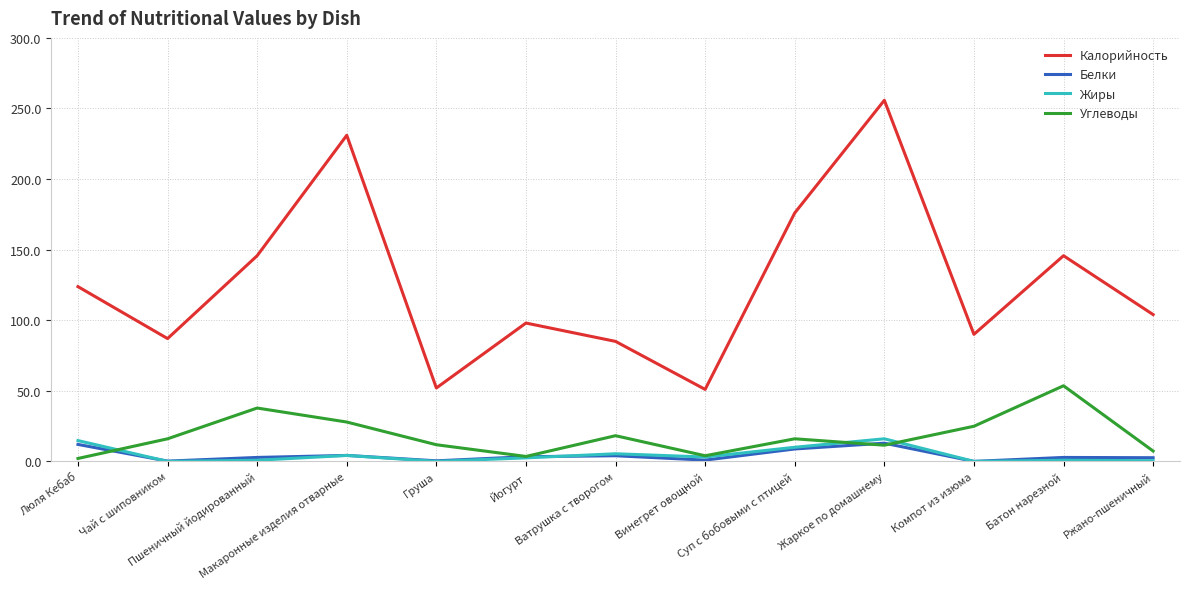

The value of Углеводы at Батон нарезной is 53.6. True or false?

True